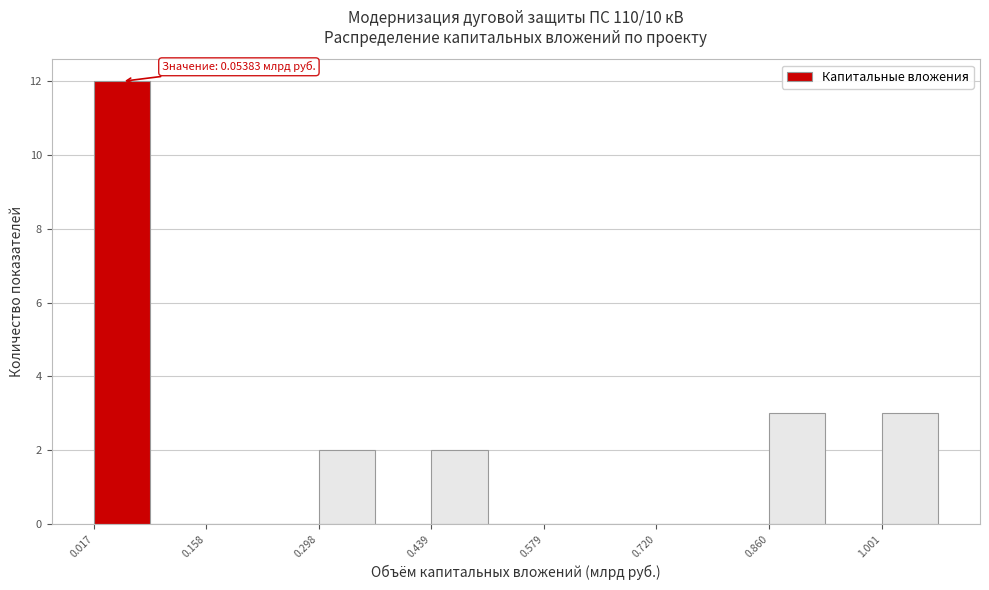

Read against the x-axis, roughly where is the centre of the tallest bar?

0.06